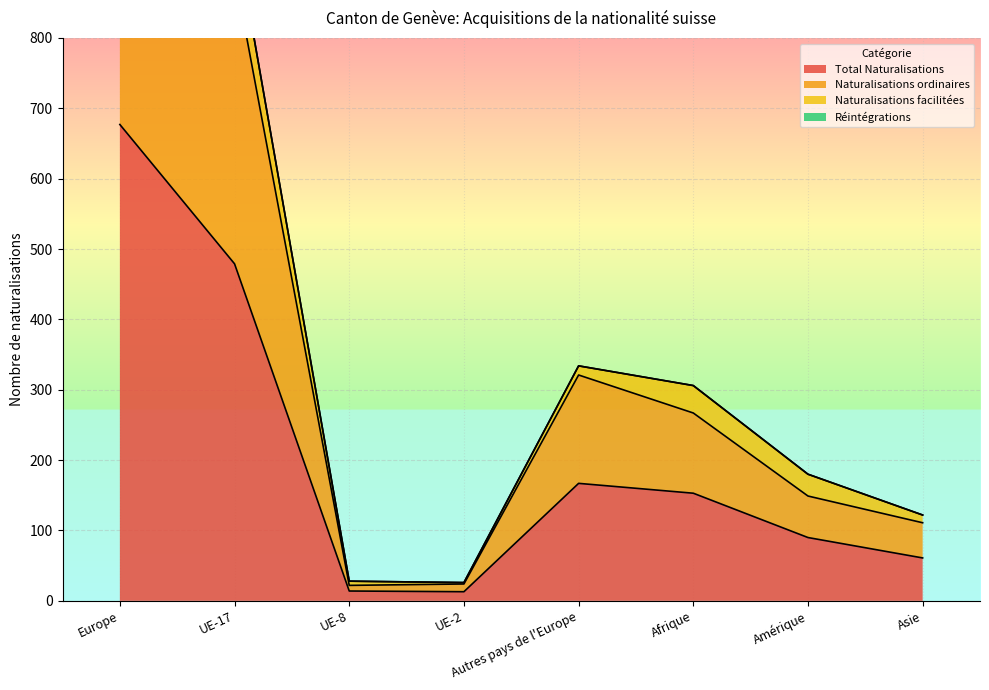

At which category does the chart reach its minimum across all series?

UE-2